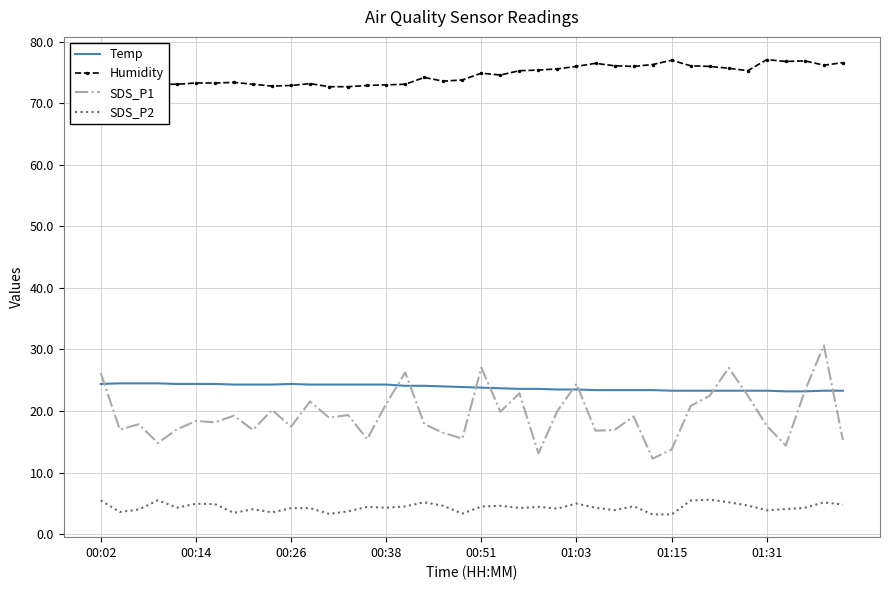

What is the maximum value for SDS_P2?

5.6